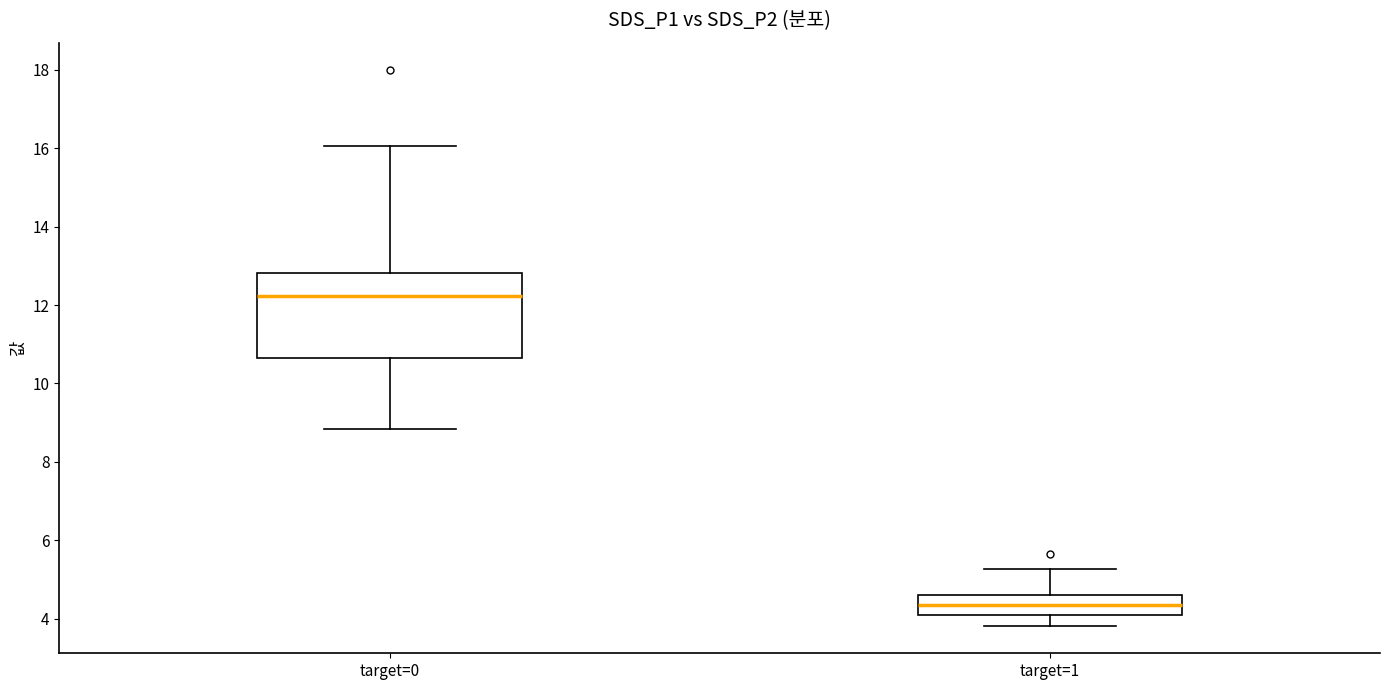

Comparing the boxes themselves (not the whiskers), which one is the tallest?

target=0